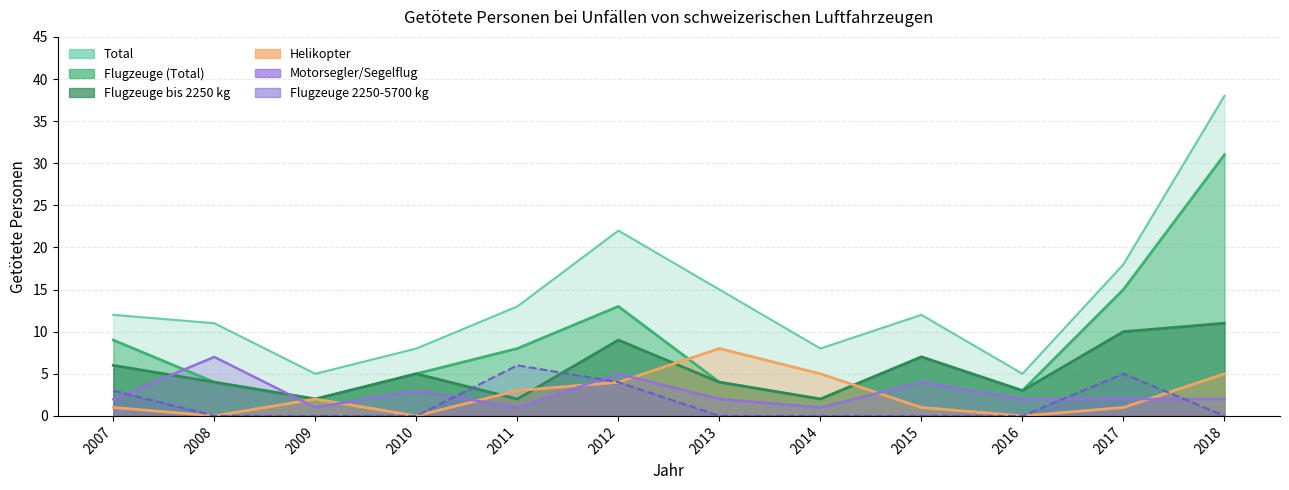

Is the value of Motorsegler/Segelflug at 2012 greater than the value of Flugzeuge 2250-5700 kg at 2007?

Yes